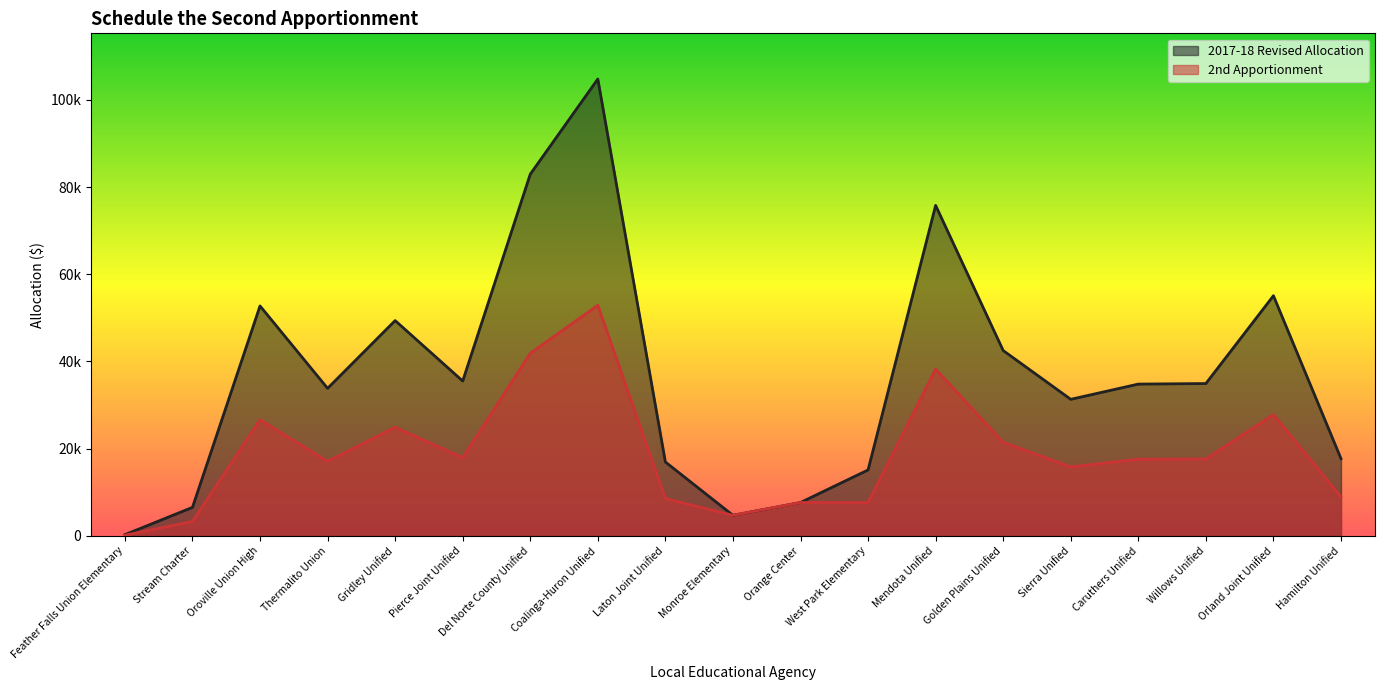

Is the value of 2017-18 Revised Allocation at Thermalito Union greater than the value of 2nd Apportionment at Gridley Unified?

Yes